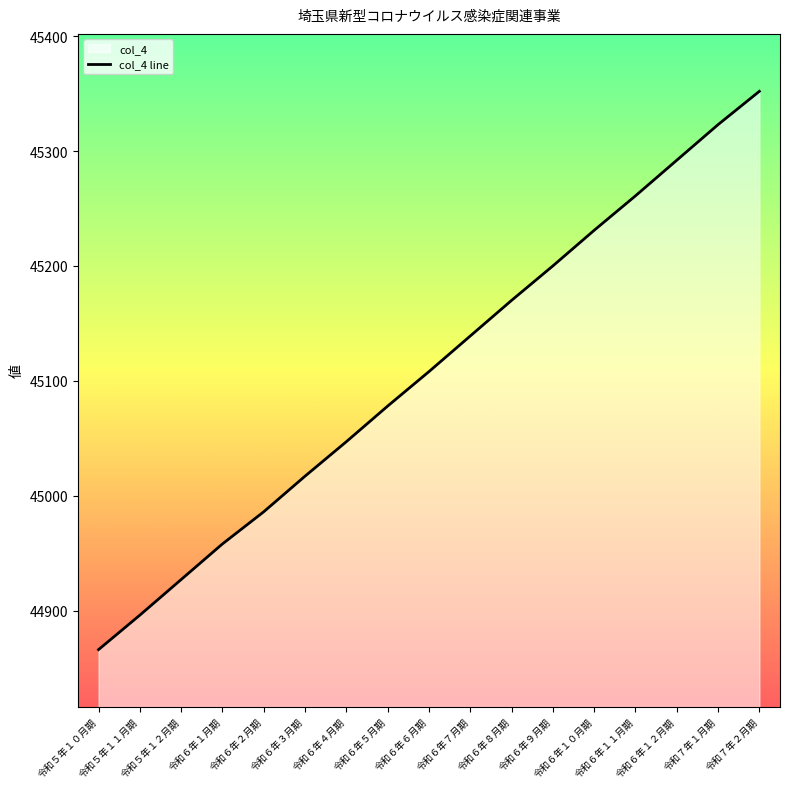

Where does the data first go above 45108?

令和６年７月期